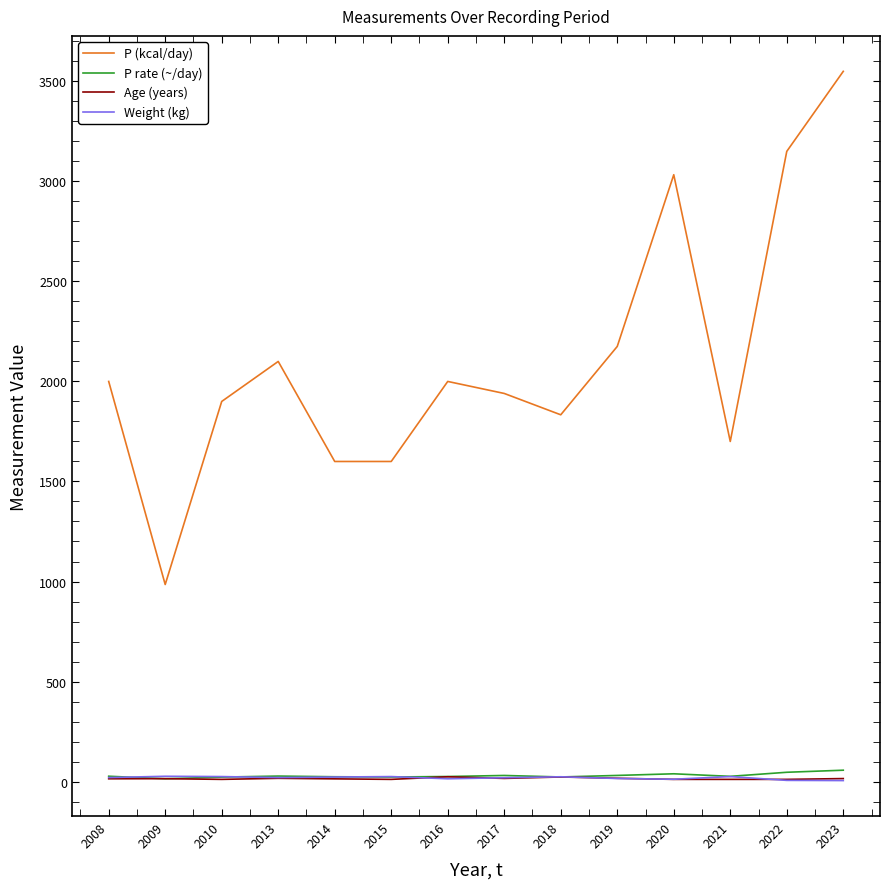

What is the sum of all Age (years) values?

207.8